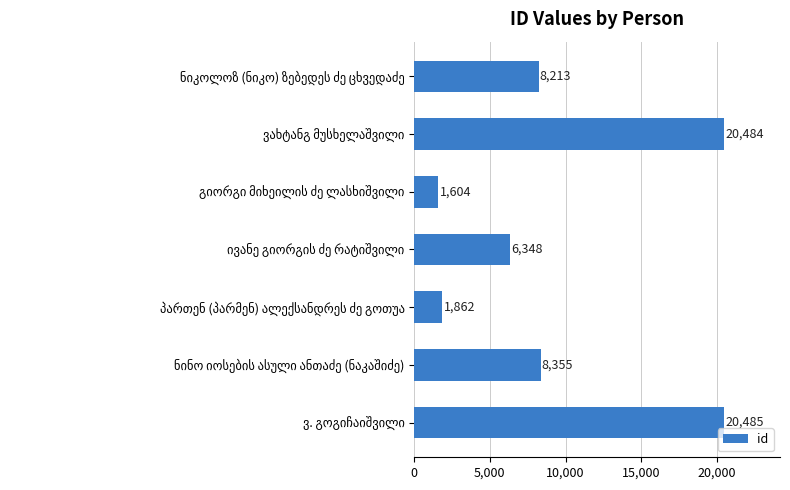

What is the difference between the second highest and second lowest values?

18622